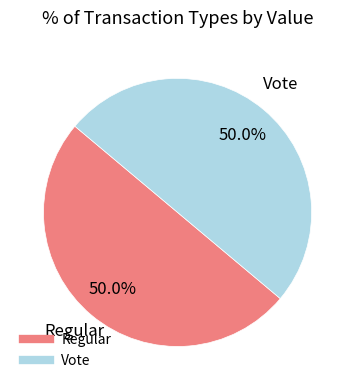

Approximately how many times larger is the value at Regular compared to Vote?

1.0